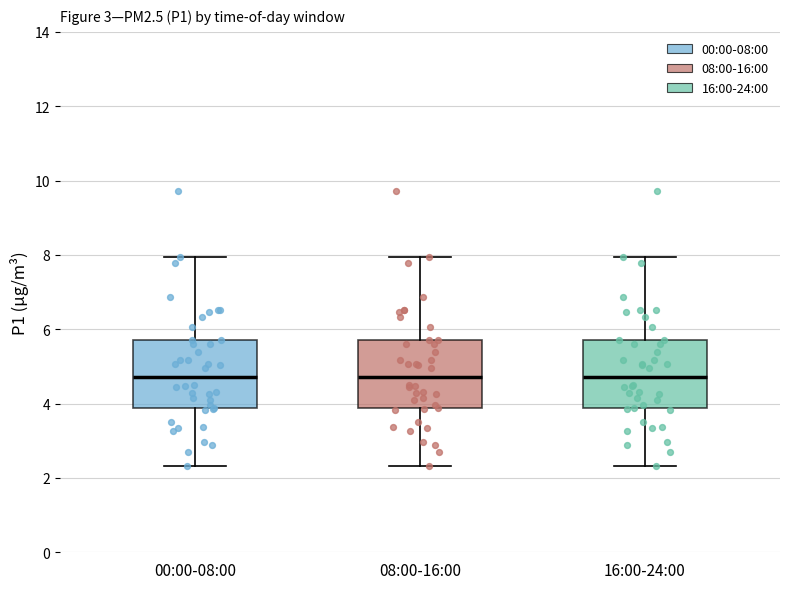

Reading left to right, transcribe this box plot: for each box, give where its median line is, the range the box spans, and where its two whiskers end, as read against the y-axis. The values are not printed on the chart, so give them approximately, as read against the axis.

00:00-08:00: median 4.8, box 3.8 to 5.8, whiskers 2.4 to 8.0
08:00-16:00: median 4.8, box 3.8 to 5.8, whiskers 2.4 to 8.0
16:00-24:00: median 4.8, box 3.8 to 5.8, whiskers 2.4 to 8.0